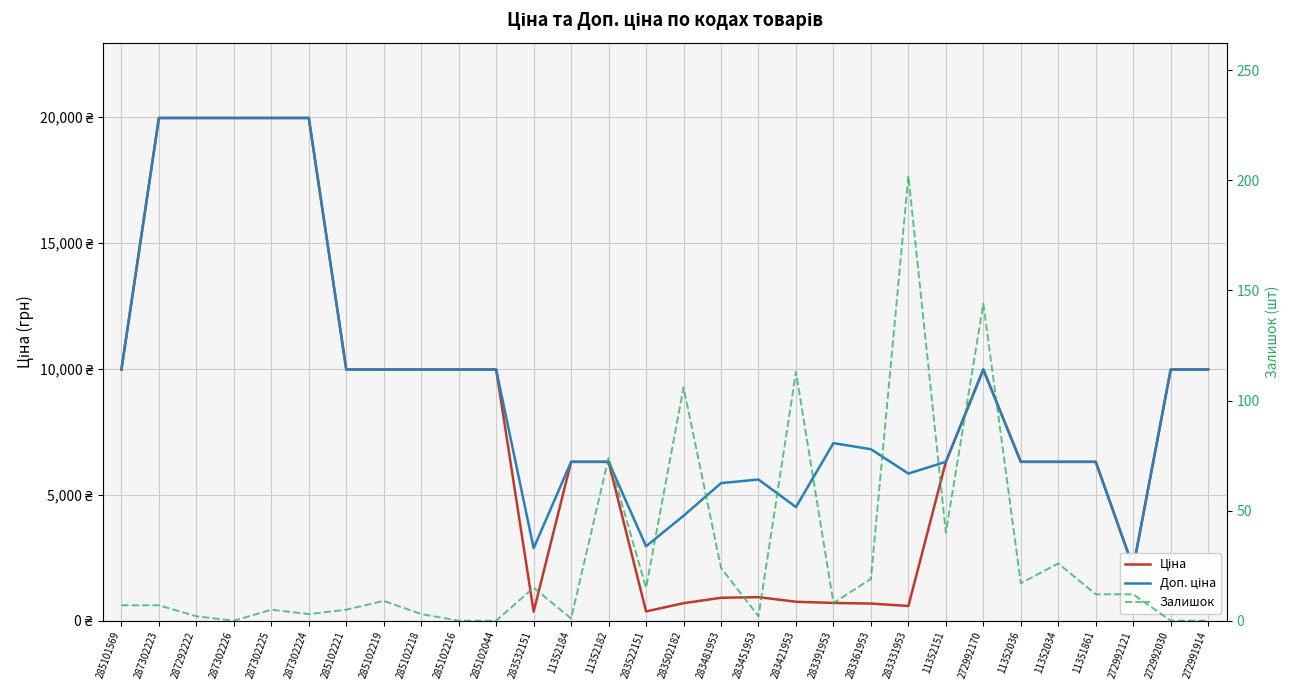

True or false: Ціна has a value of 1046.9 at 283361953.

False